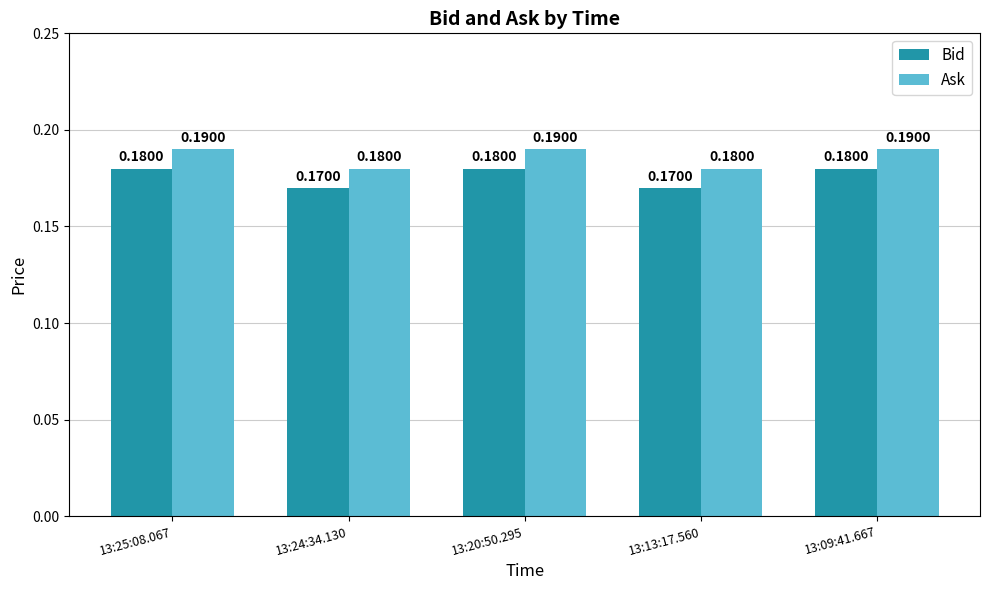

Which series has the largest total across all categories?

Ask